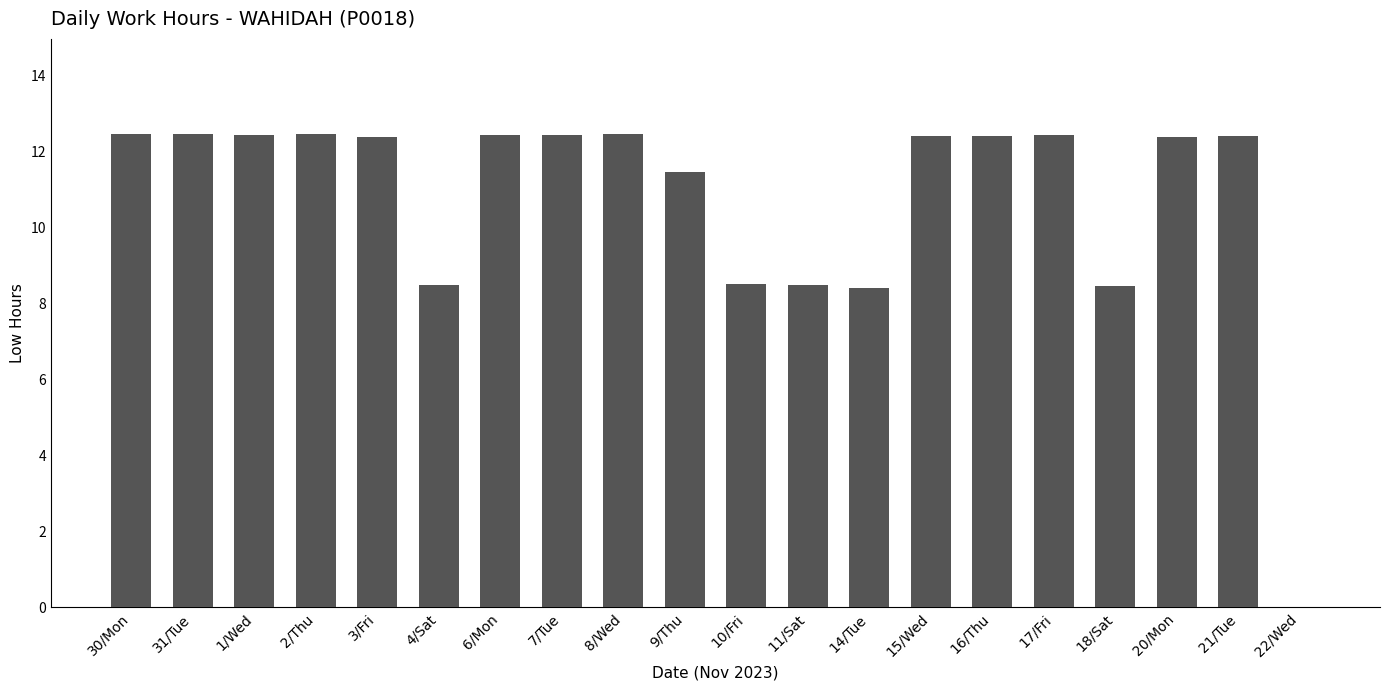

Approximately how many times larger is the value at 30/Mon compared to 20/Mon?

1.0